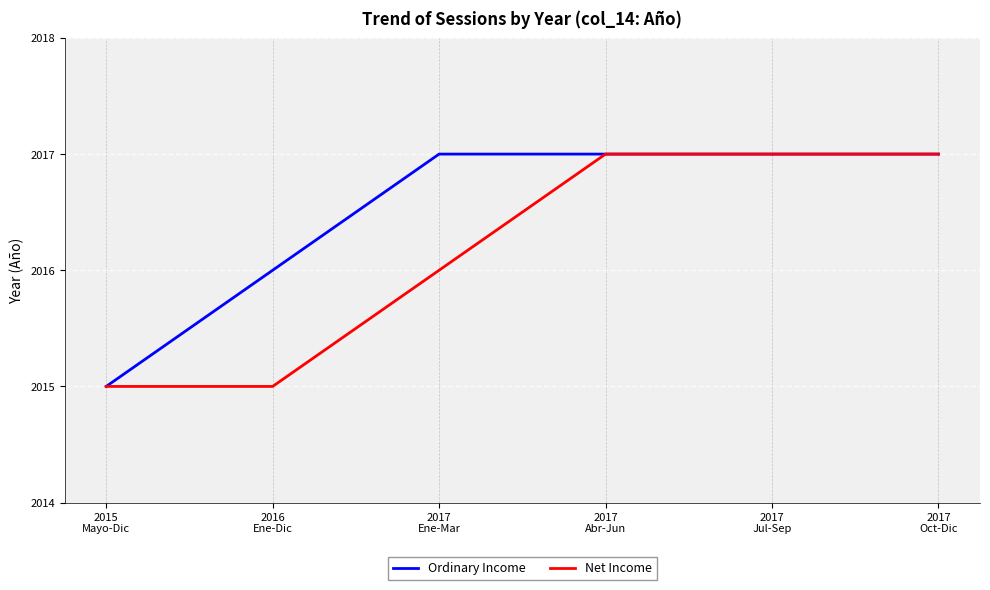

Does the chart have visible grid lines?

Yes